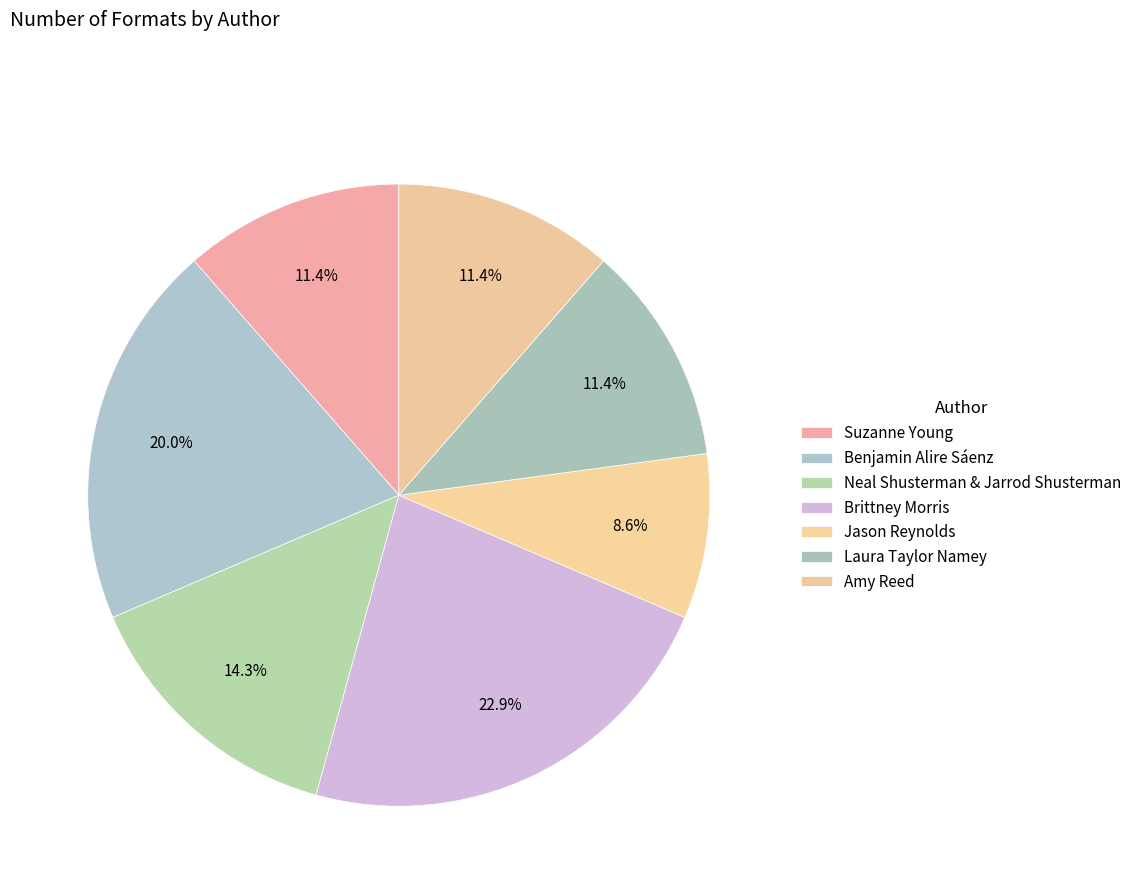

What is the change in value from Brittney Morris to Amy Reed?

-4